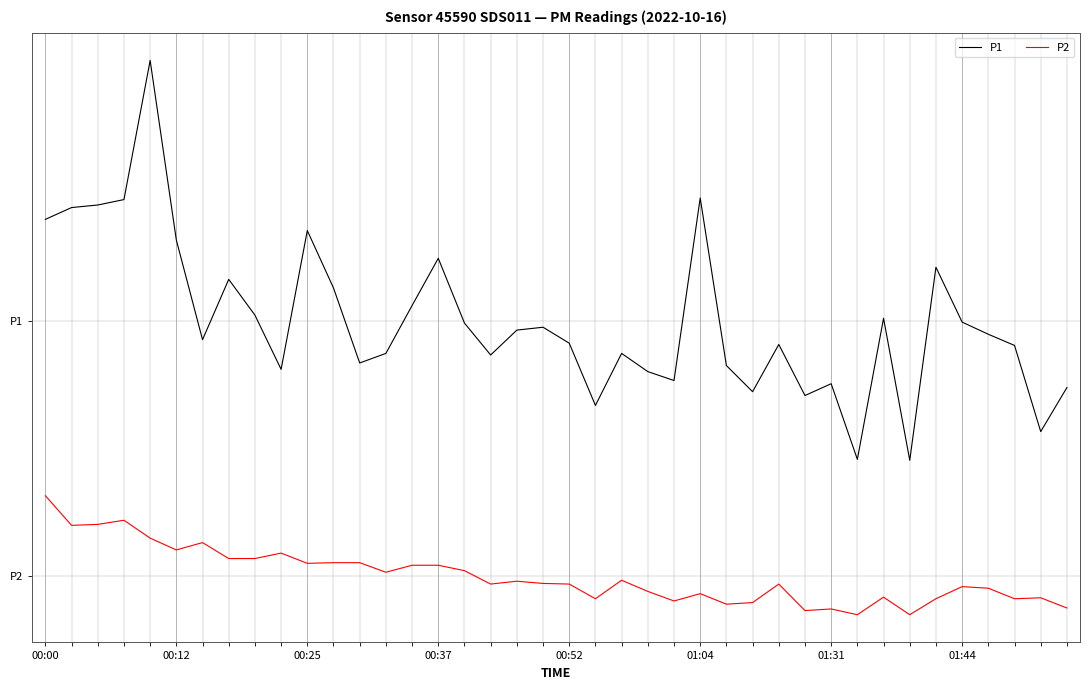

What are all the series names shown in the legend?

P1, P2